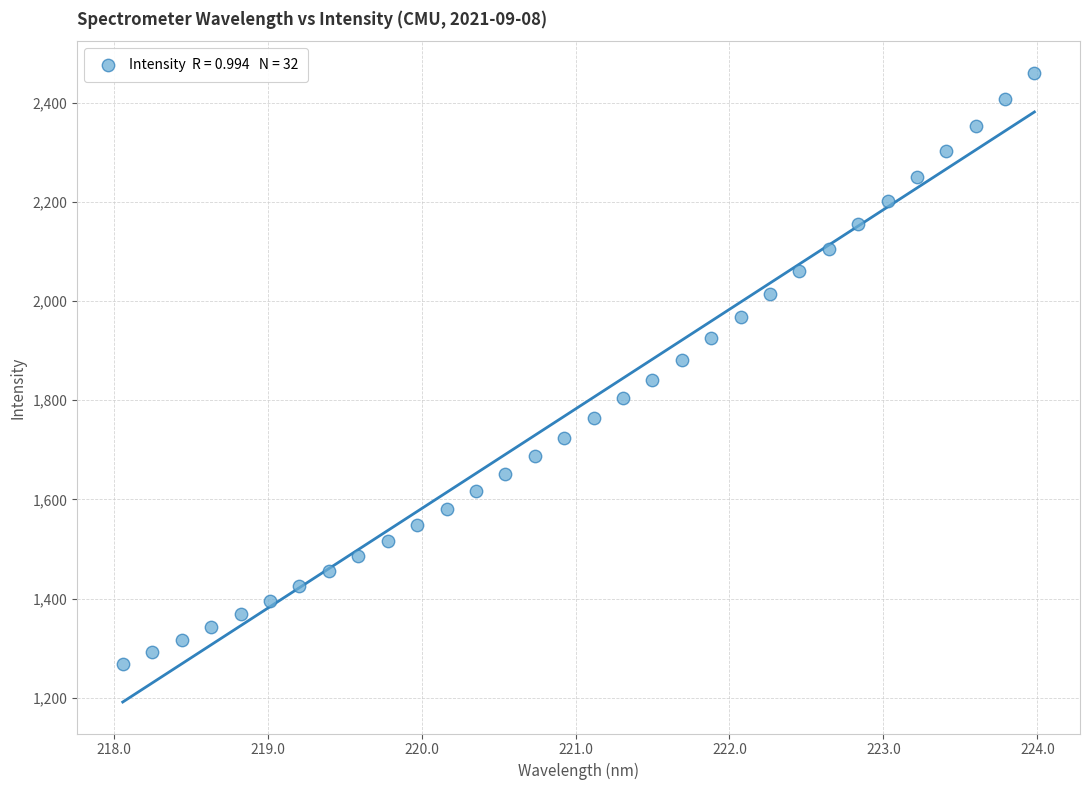

What is the range of X values (max minus min)?

5.9